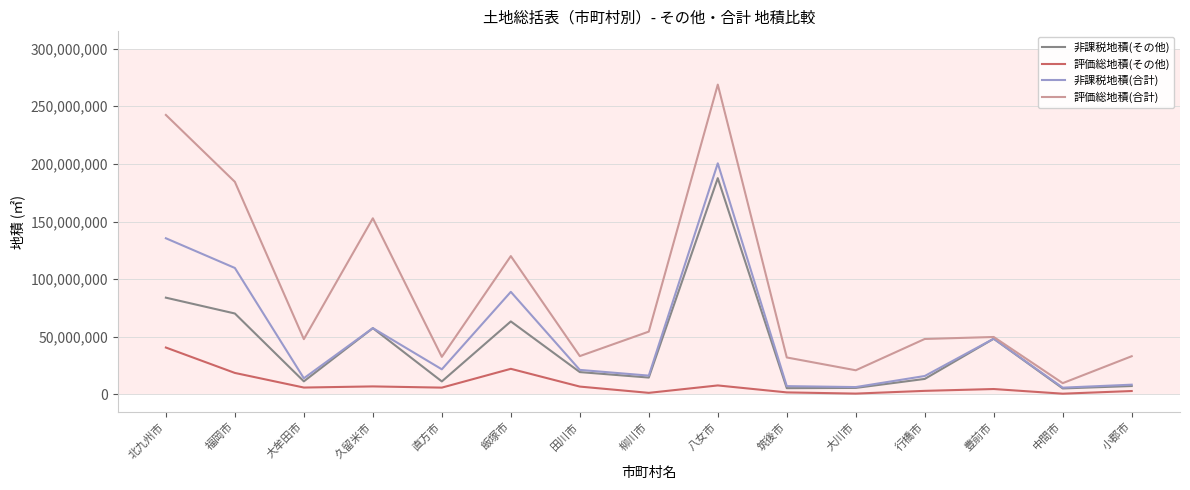

Is it true that 評価総地積(その他) equals 6818939 at 田川市?

True